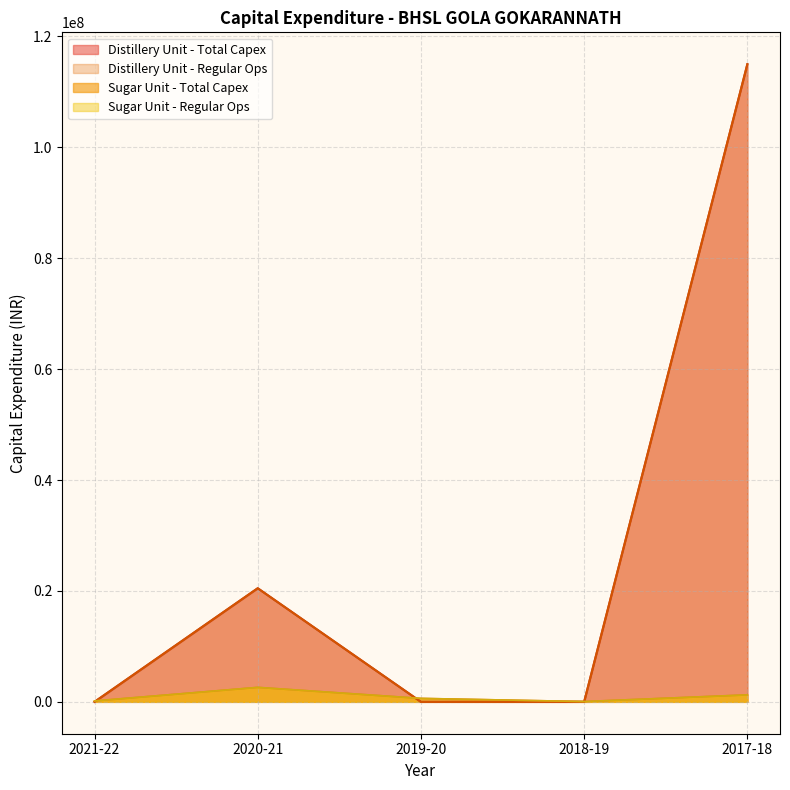

What is the difference between the maximum and minimum values in the Distillery Unit - Total Capex series?

114993929.0